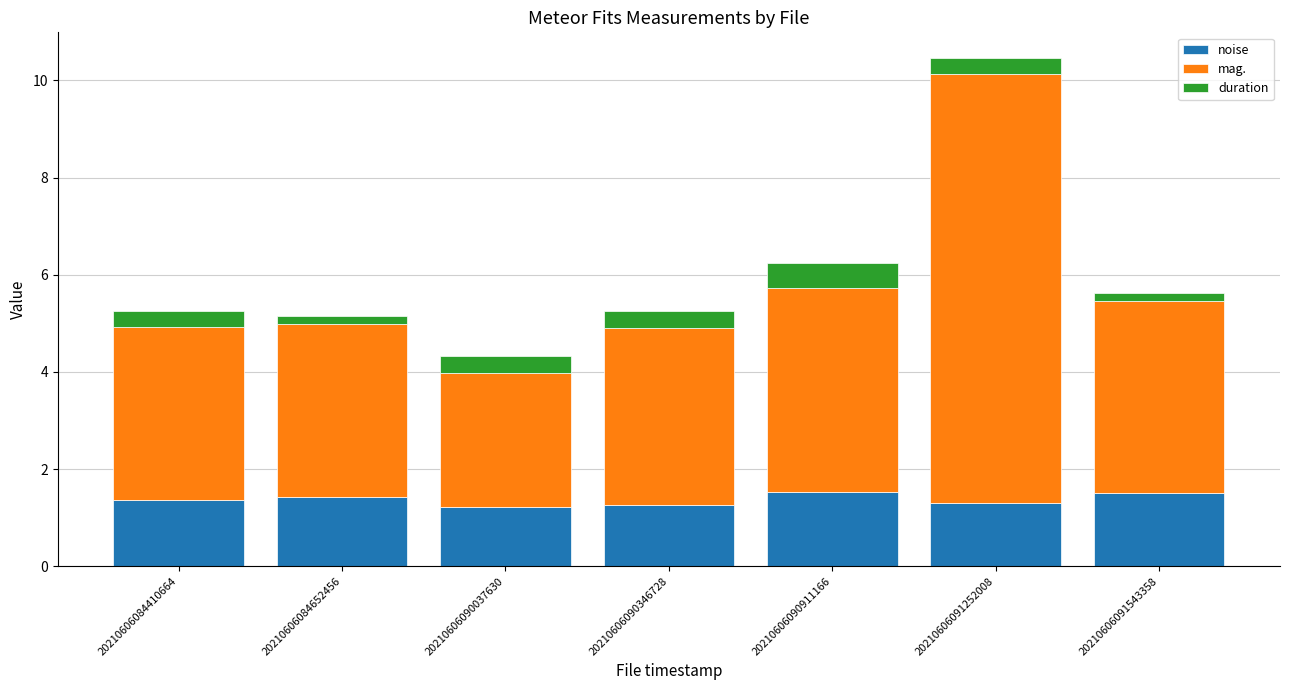

Is it true that noise equals 0.9 at 20210606091543358?

False